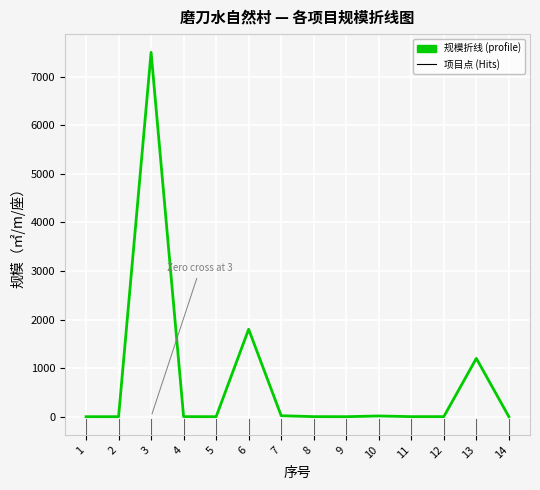

Does the chart display data point markers on the line(s)?

No